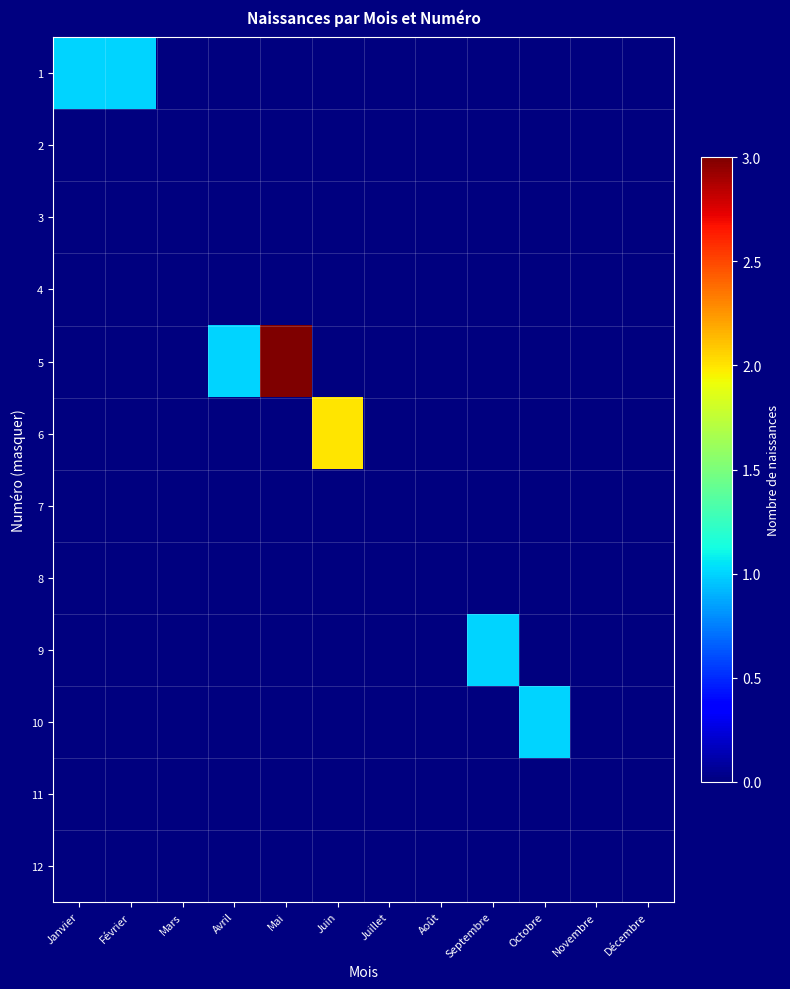

How many data points does each series have?

12